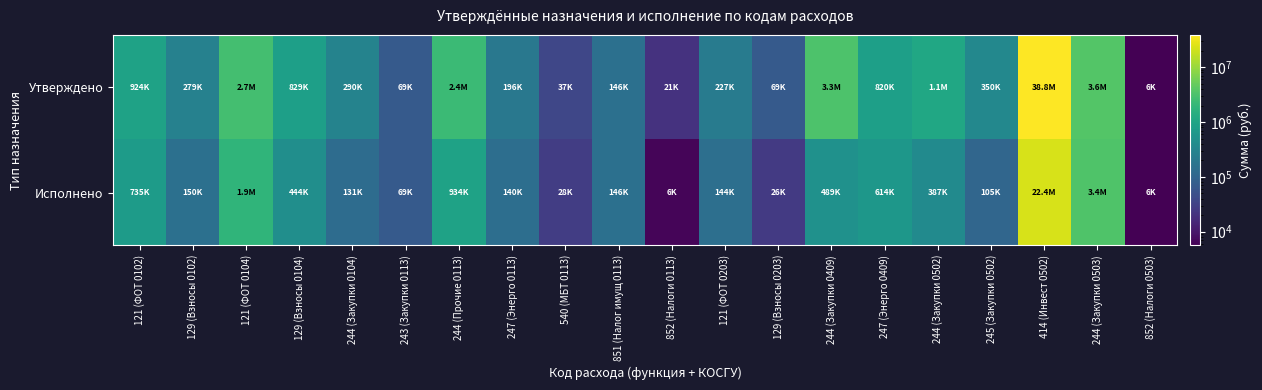

Count the number of data series in this chart.

2